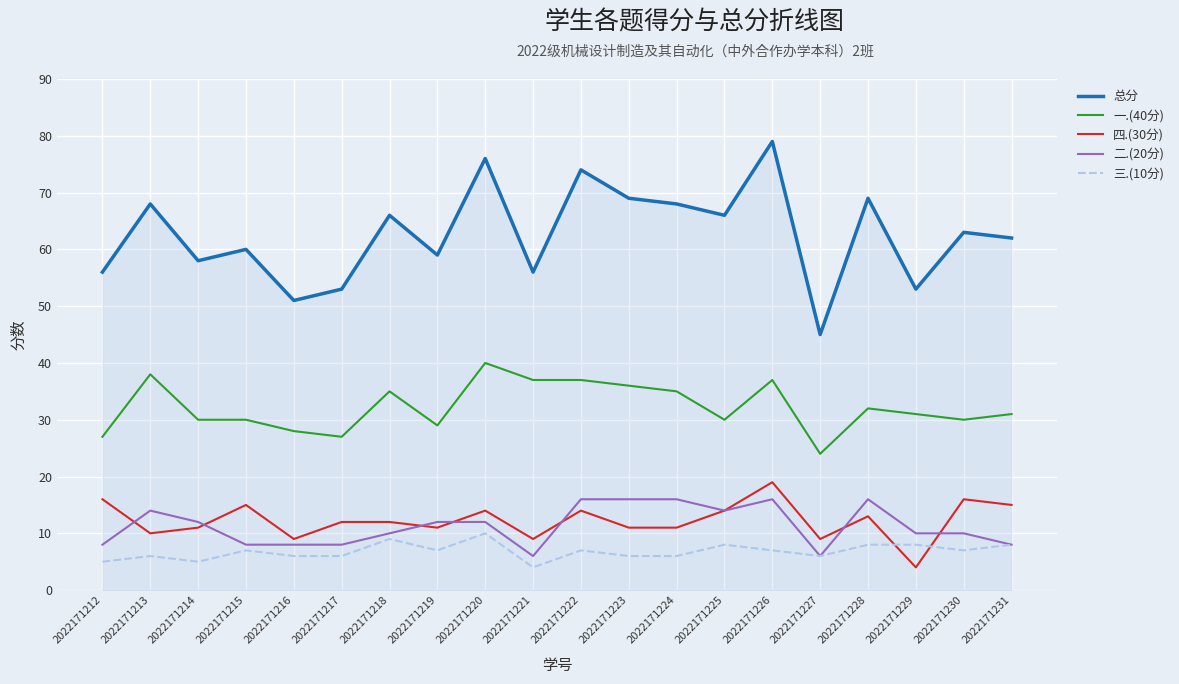

What are all the series names shown in the legend?

总分, 一.(40分), 四.(30分), 二.(20分), 三.(10分)